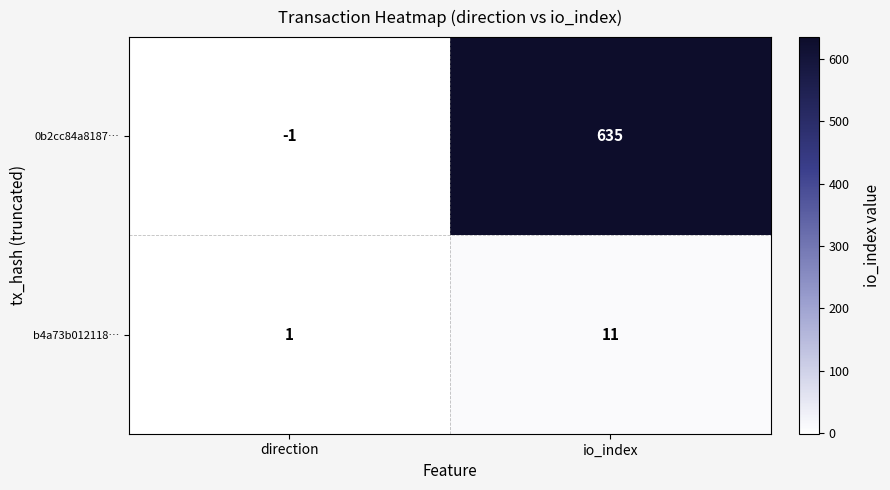

What is the difference between the 0b2cc84a8187… values at io_index and direction?

636